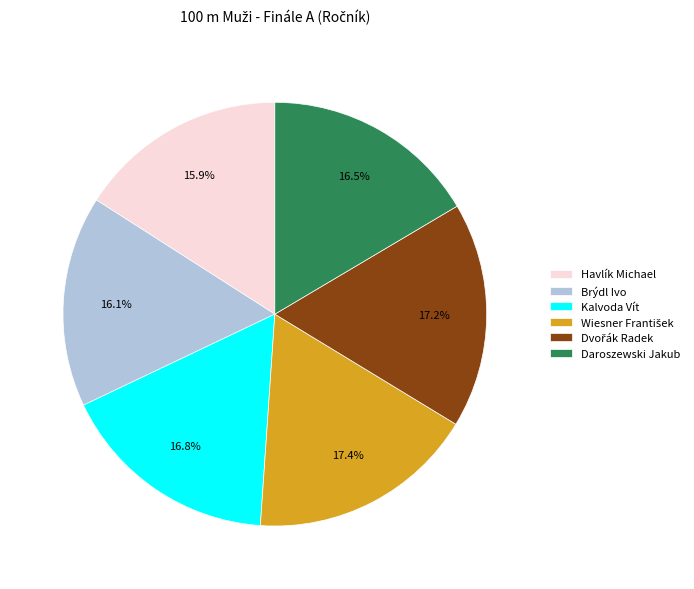

Is there any slice that represents more than half of the pie?

No